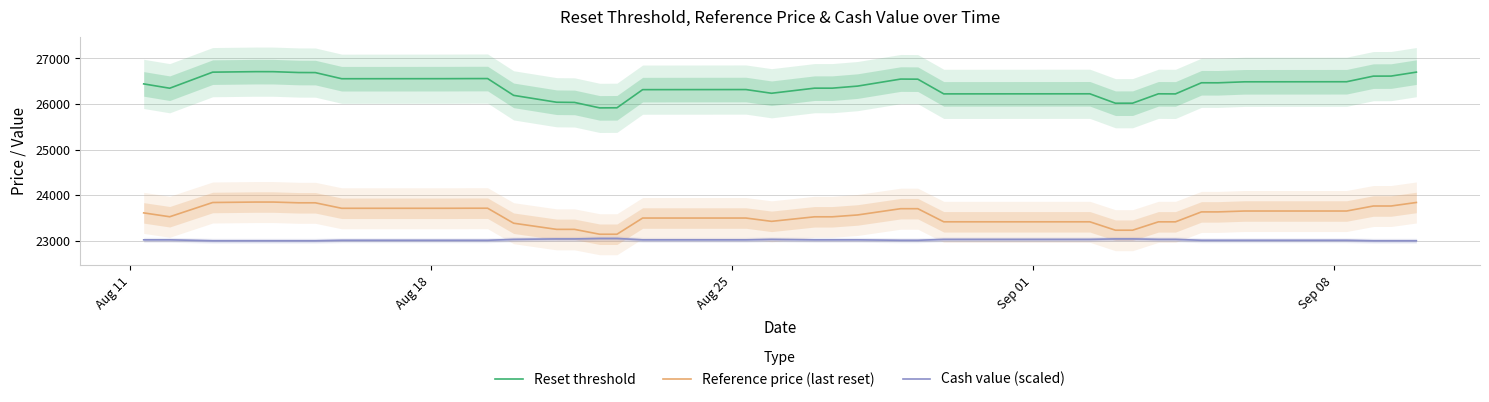

What is the maximum value for Reset threshold?

26710.9